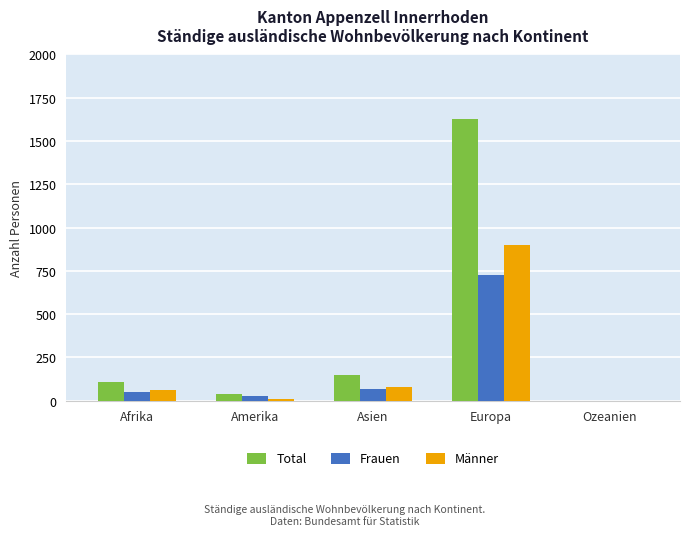

What value does the Männer series have at Asien?

79